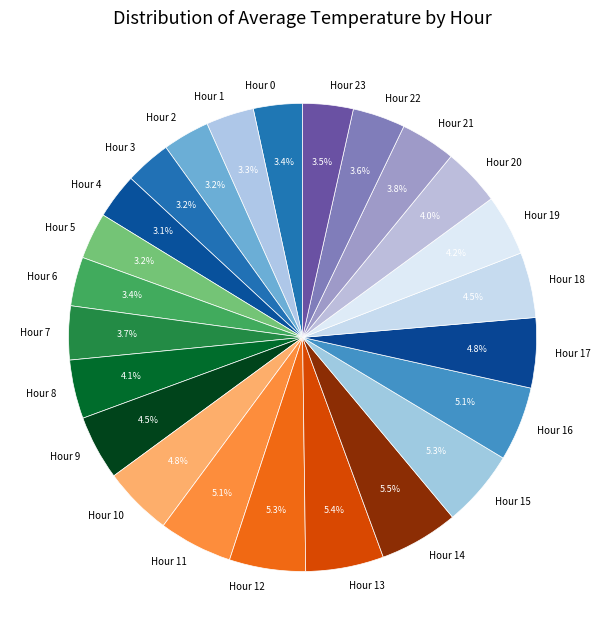

How much of the chart is everything except Hour 4?

96.9%